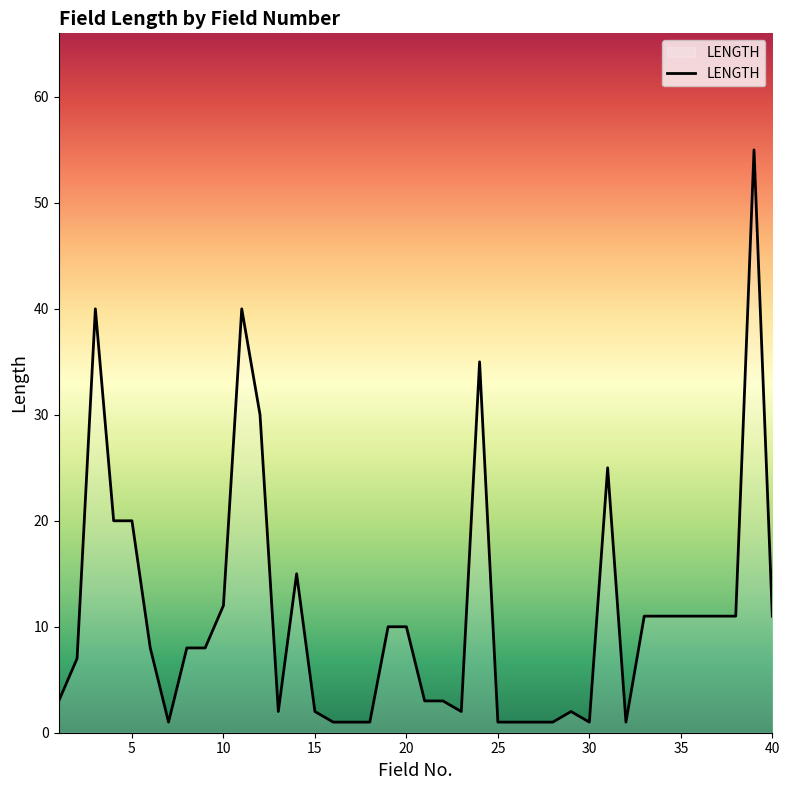

What is the difference between the maximum and minimum values?

54